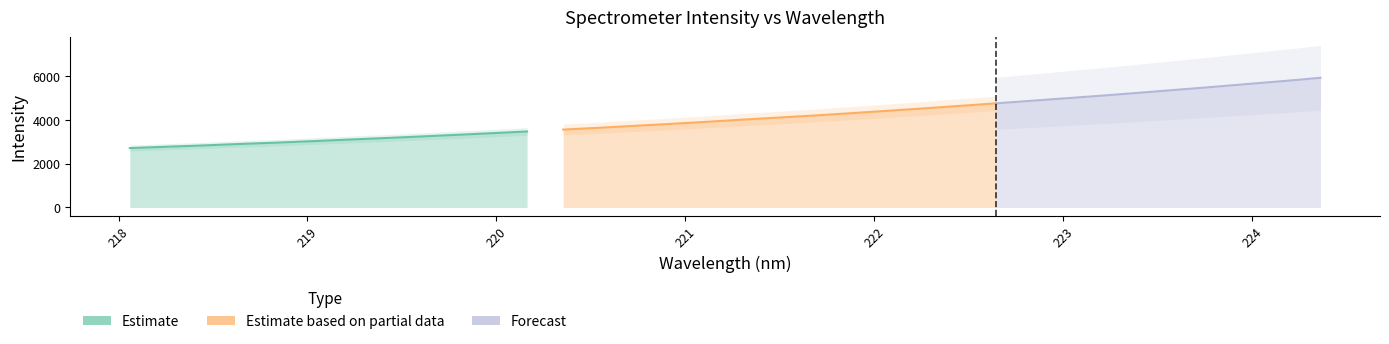

Does the chart have visible grid lines?

No